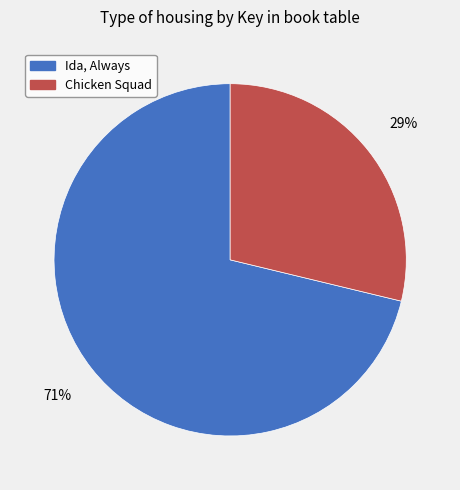

Is there any slice that represents more than half of the pie?

Yes